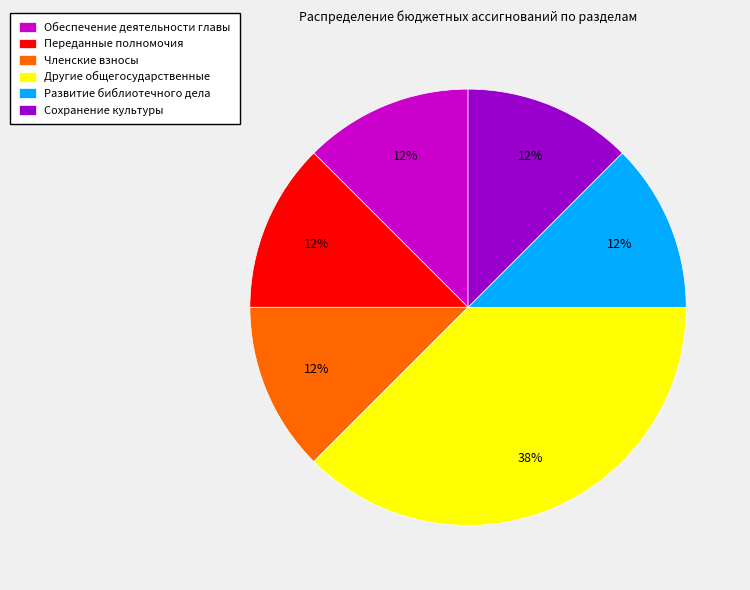

Count the number of slices in the pie.

6